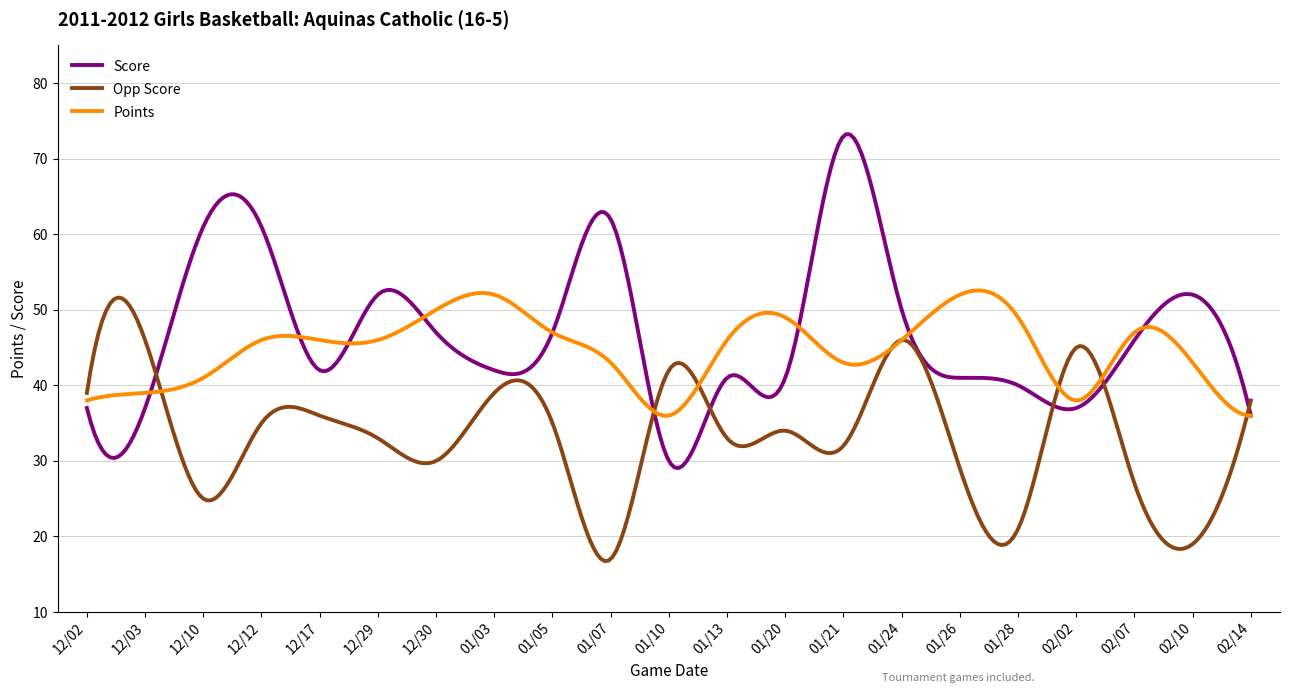

List the series in order of their overall mean, lowest first.

Opp Score, Points, Score